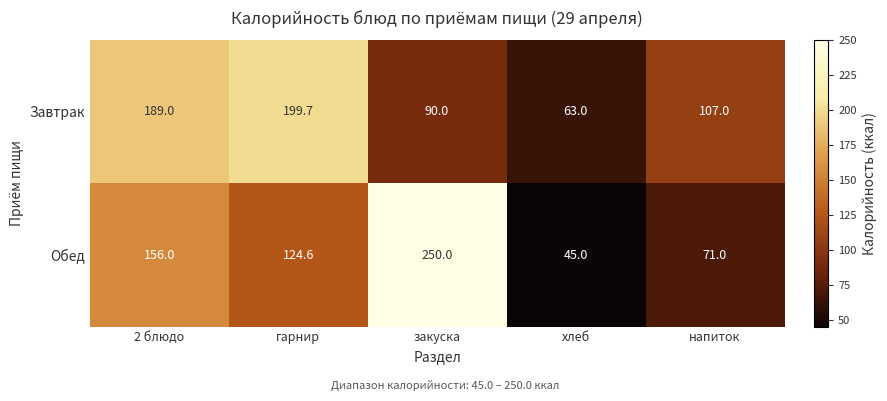

Is it true that Завтрак equals 63.0 at хлеб?

True